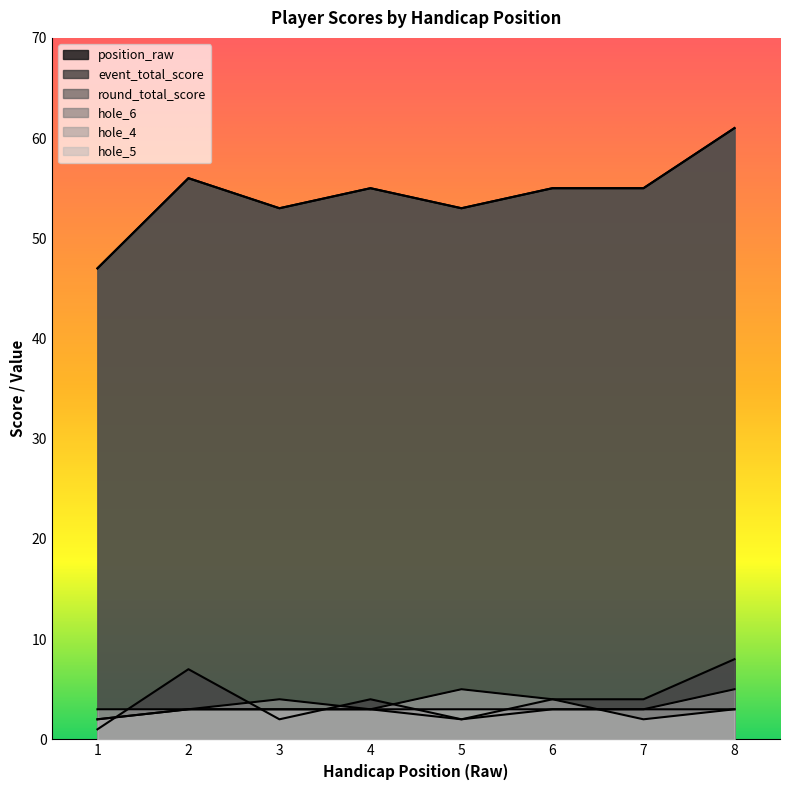

What value does the hole_5 series have at 7?

2